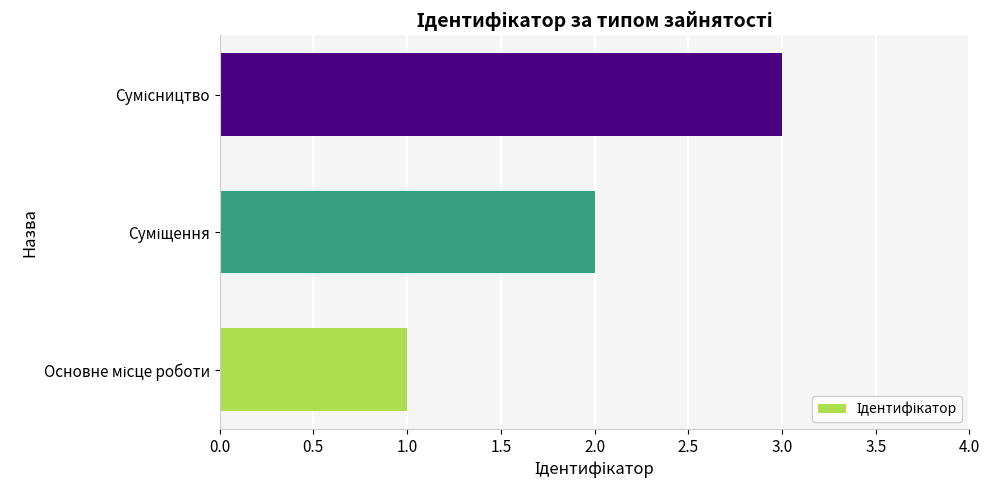

What is the greatest value displayed?

3